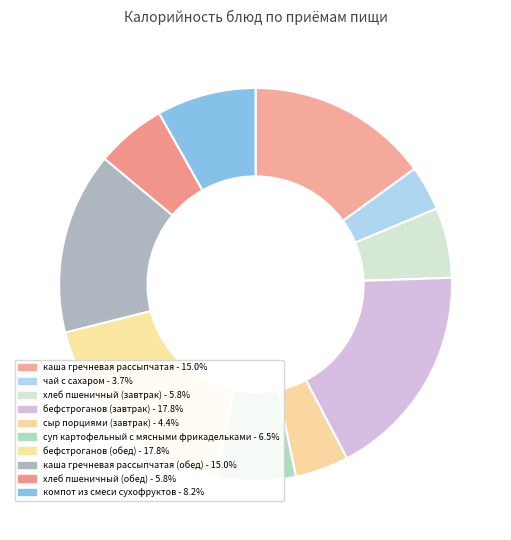

What is the largest slice in the pie chart?

бефстроганов (завтрак)